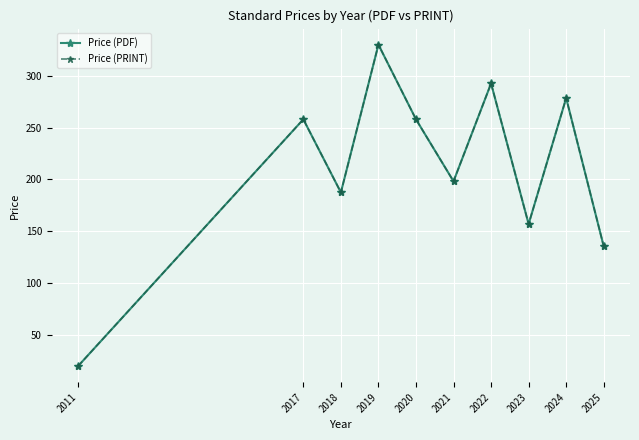

True or false: Price (PRINT) has a value of 85.0 at 2025.

False